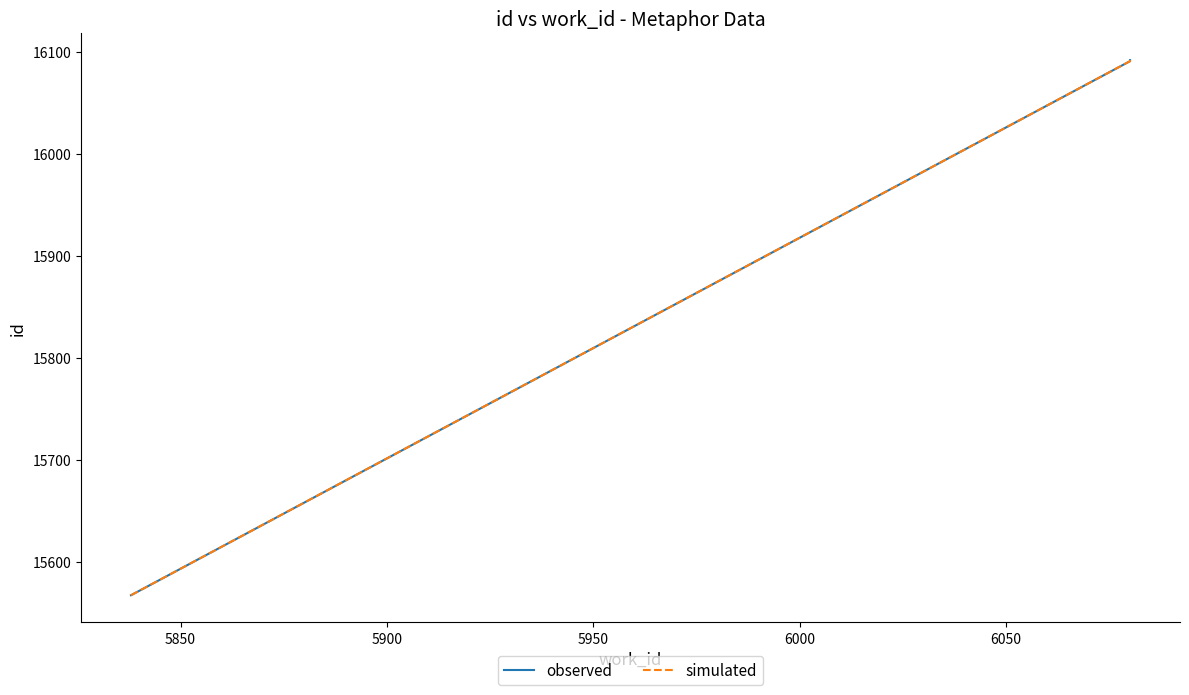

How many data points does each series have?

3